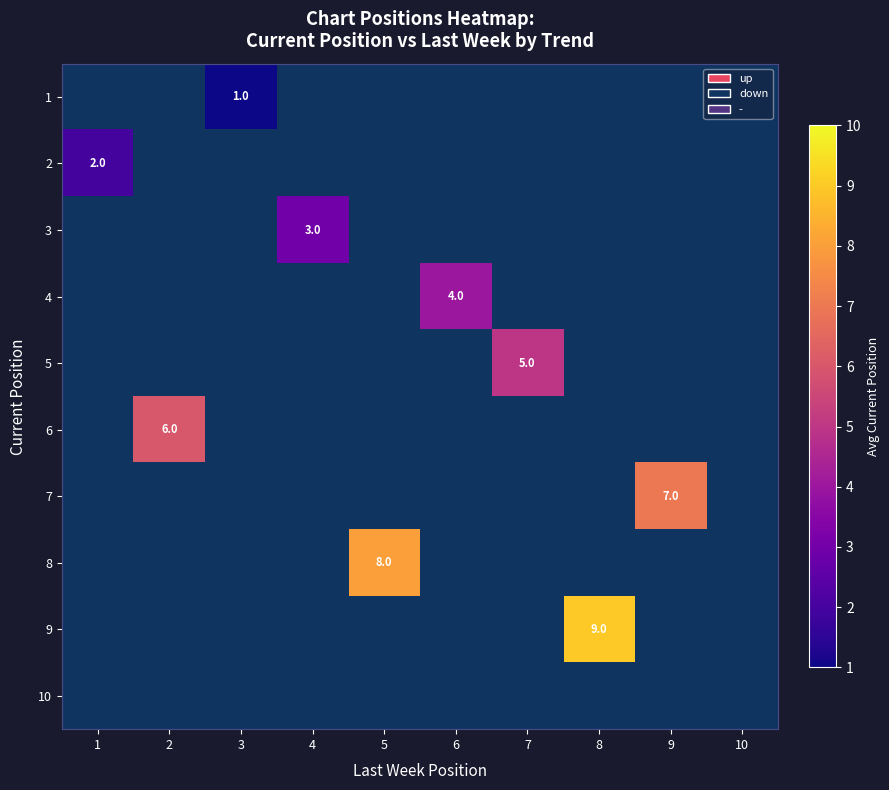

Is it true that 1 equals 0 at 3?

False